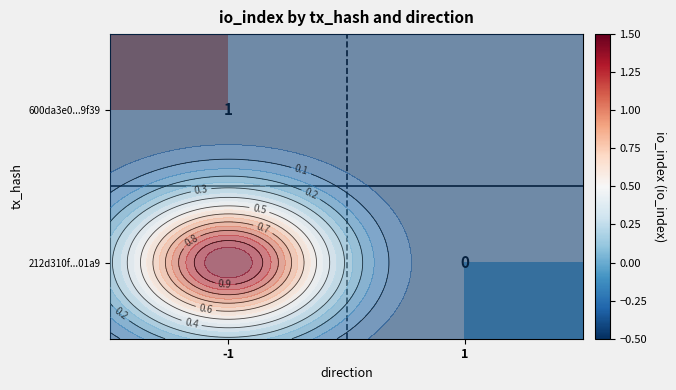

What is the greatest value displayed?

1.0